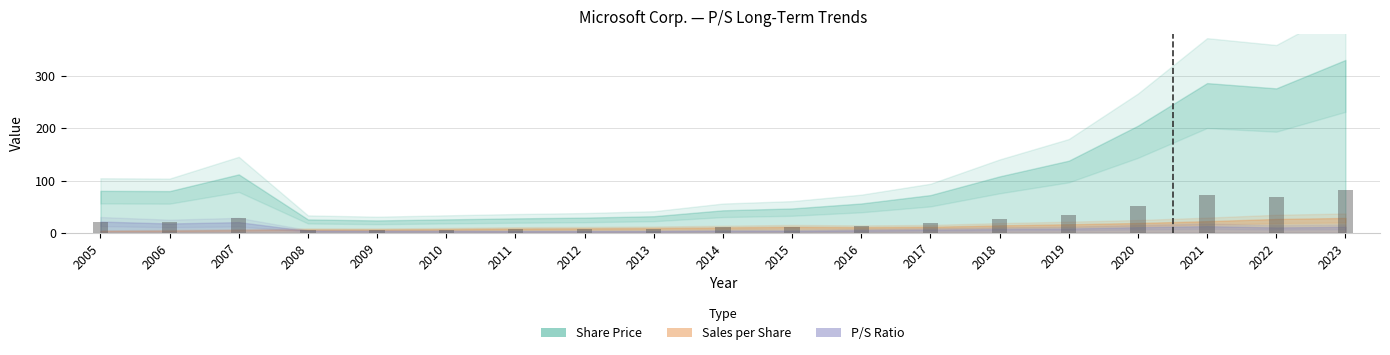

Where does the Share Price series first go above 72?

2005